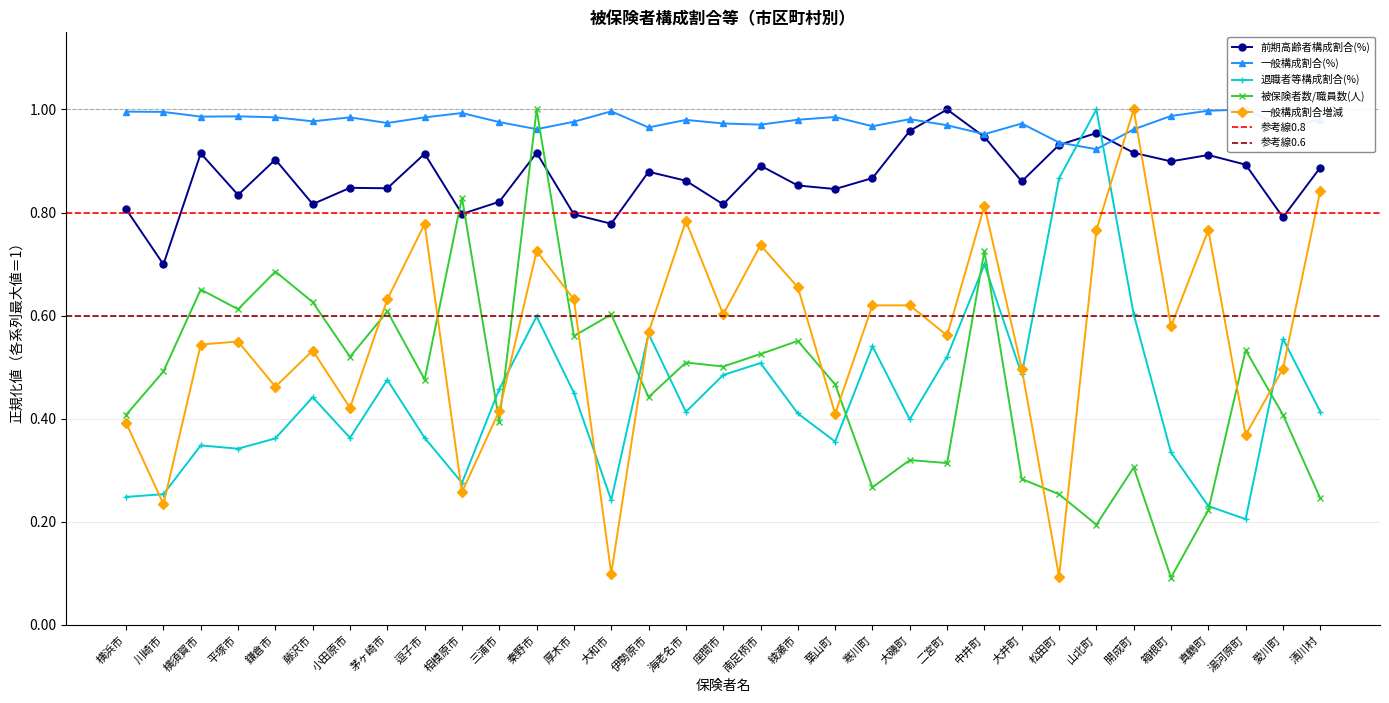

Is this an area chart (filled region under the line)?

No